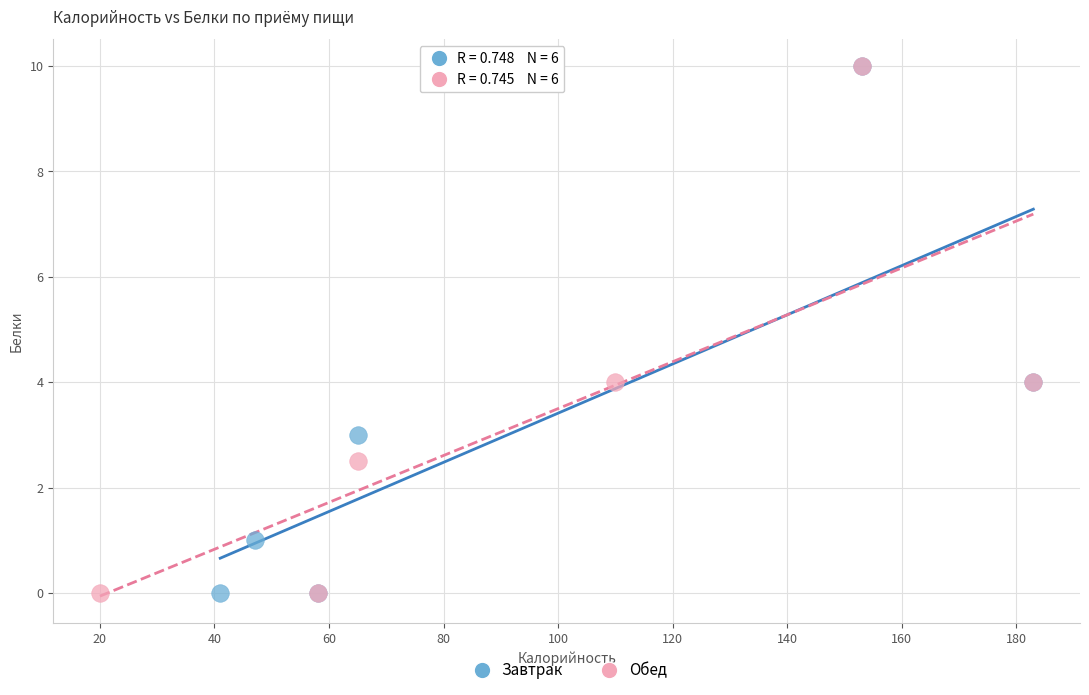

What are all the series names shown in the legend?

Завтрак, Обед